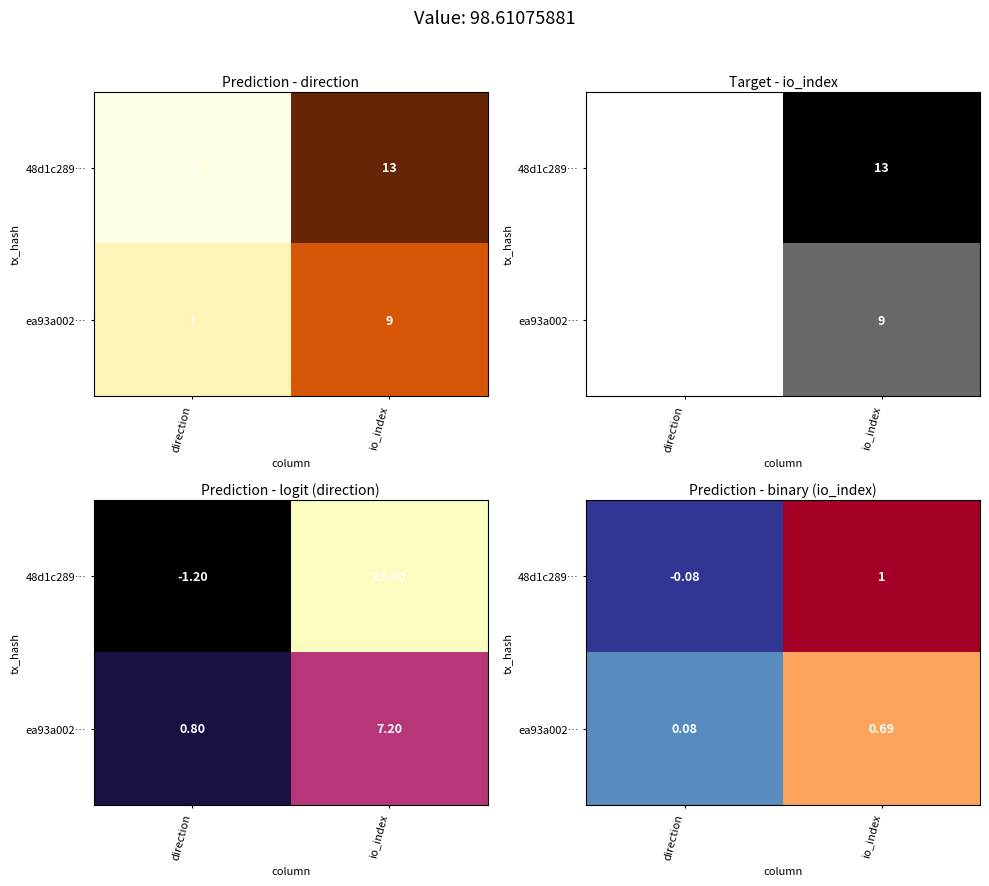

The value of 48d1c289… at io_index is 1.7. True or false?

False